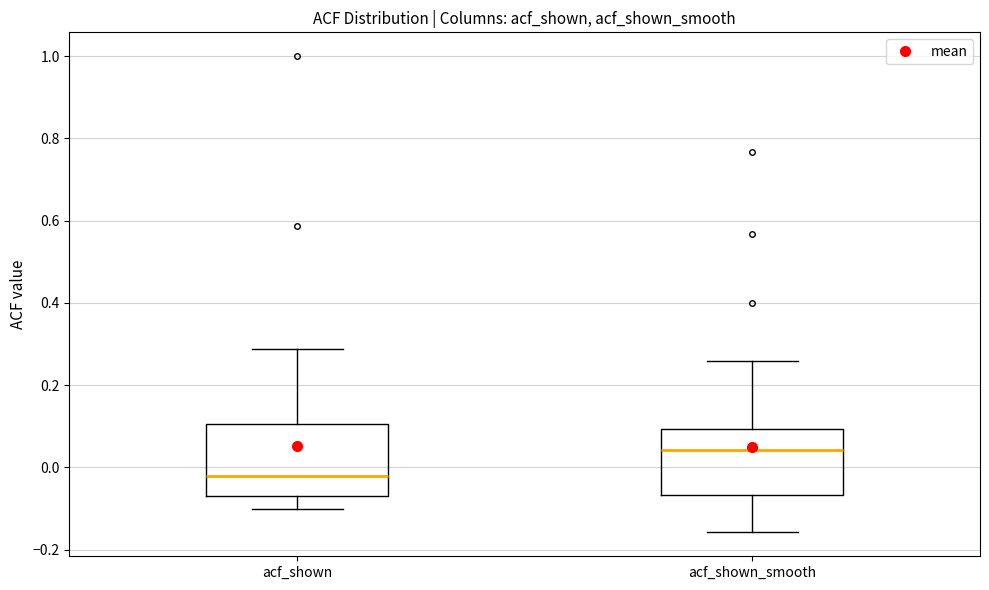

Where does the median line of the box for acf_shown_smooth sit on the y-axis? The values are not printed on the chart, so give them approximately, as read against the axis.

0.04